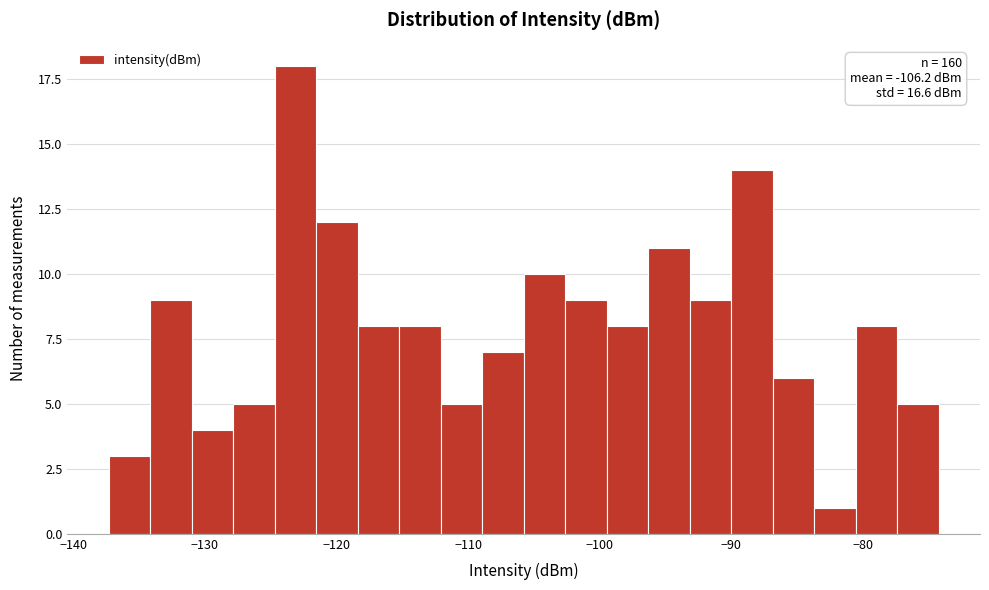

Around what value on the x-axis is the tallest bar? Give the approximate position of its centre, as read against the axis.

-123